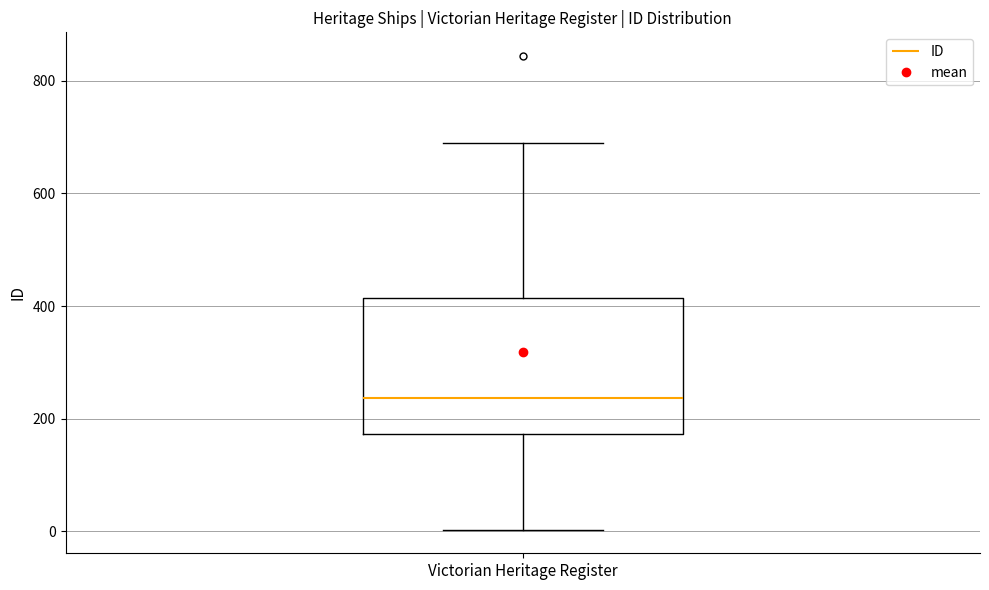

Where does the upper whisker of the box for Victorian Heritage Register end on the y-axis? The values are not printed on the chart, so give them approximately, as read against the axis.

700